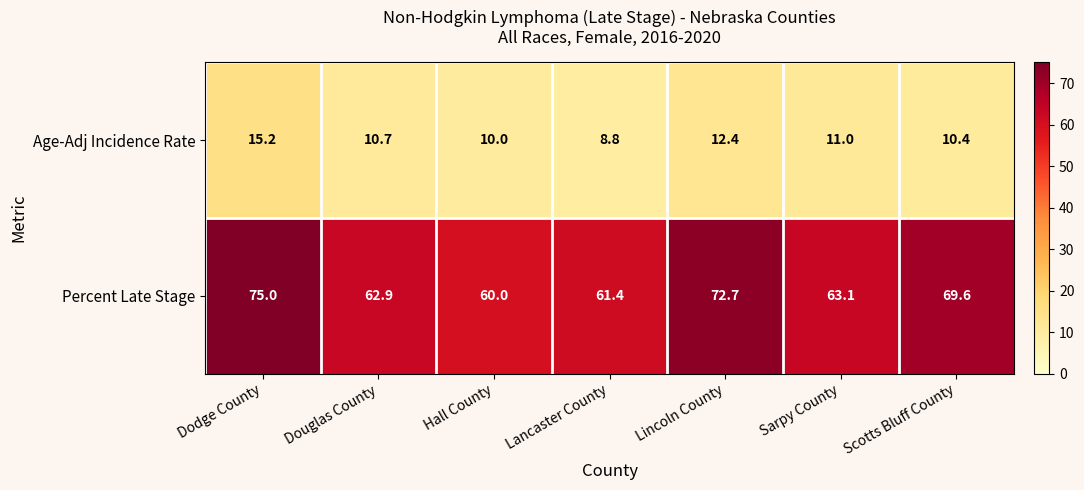

How many data points does each series have?

7